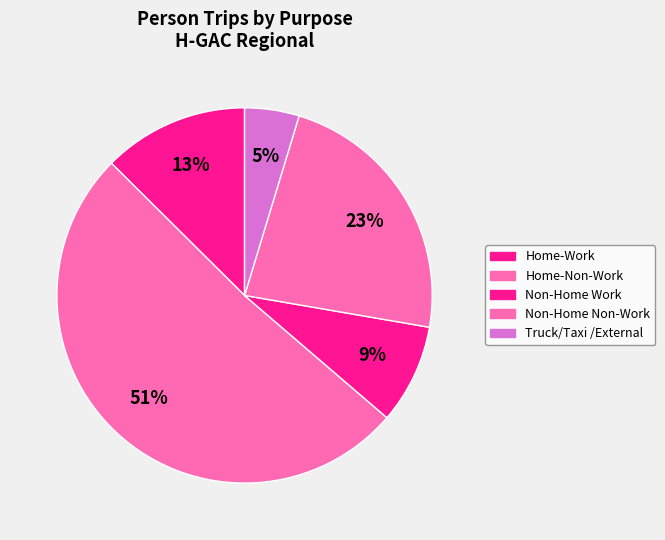

Which slice is the smallest?

Truck/Taxi /External